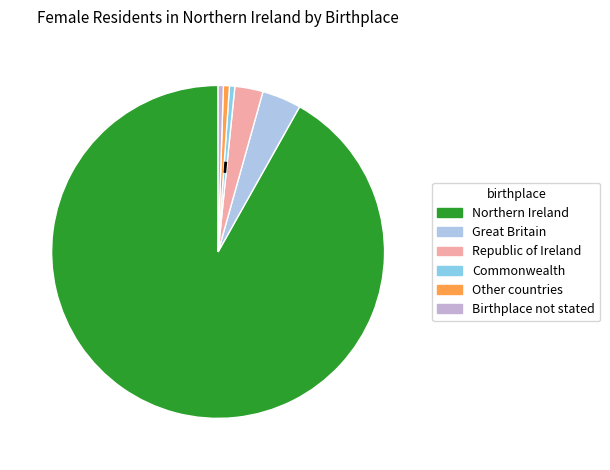

Which category has the smallest portion of the pie?

Birthplace not stated